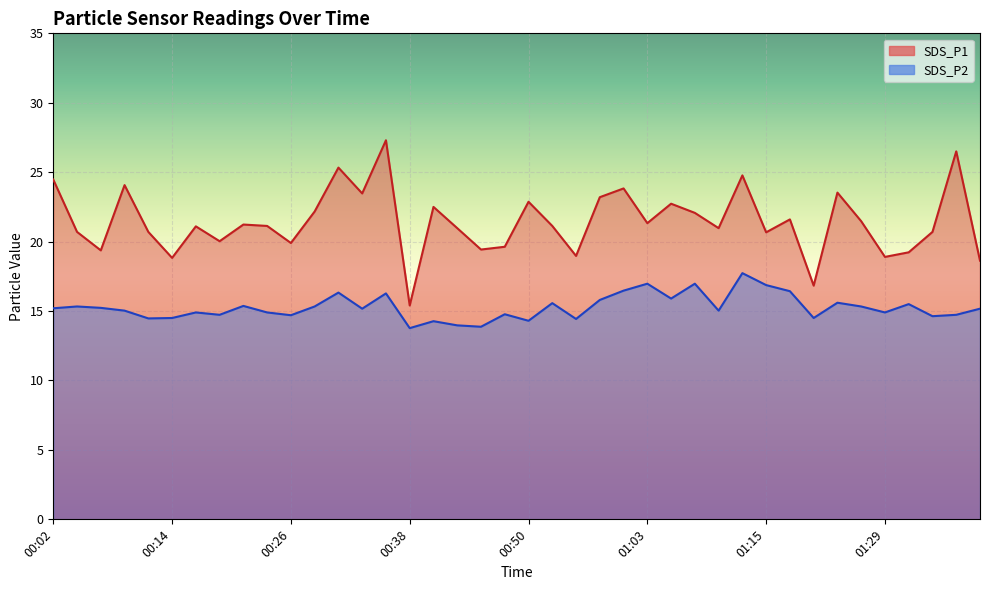

The SDS_P2 series shows 10.3 at 01:08. True or false?

False